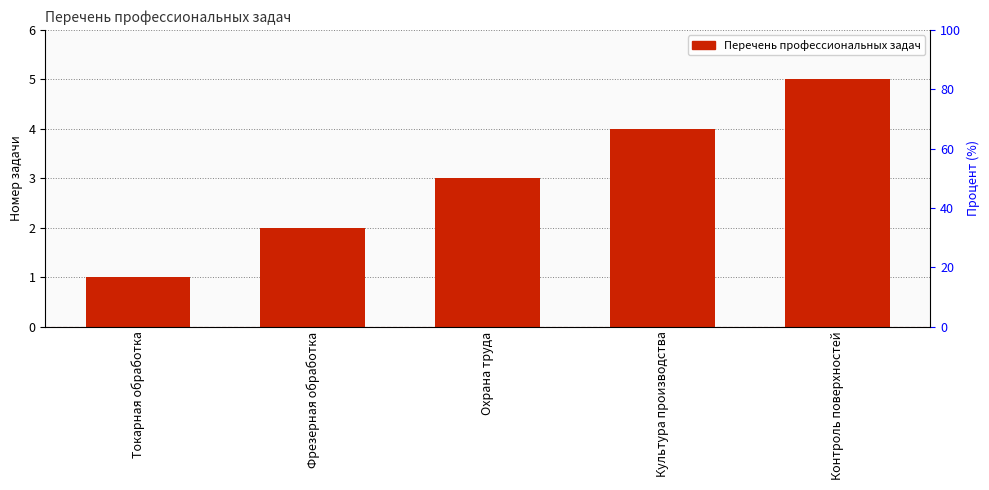

Rank the categories by value from highest to lowest.

Контроль поверхностей, Культура производства, Охрана труда, Фрезерная обработка, Токарная обработка